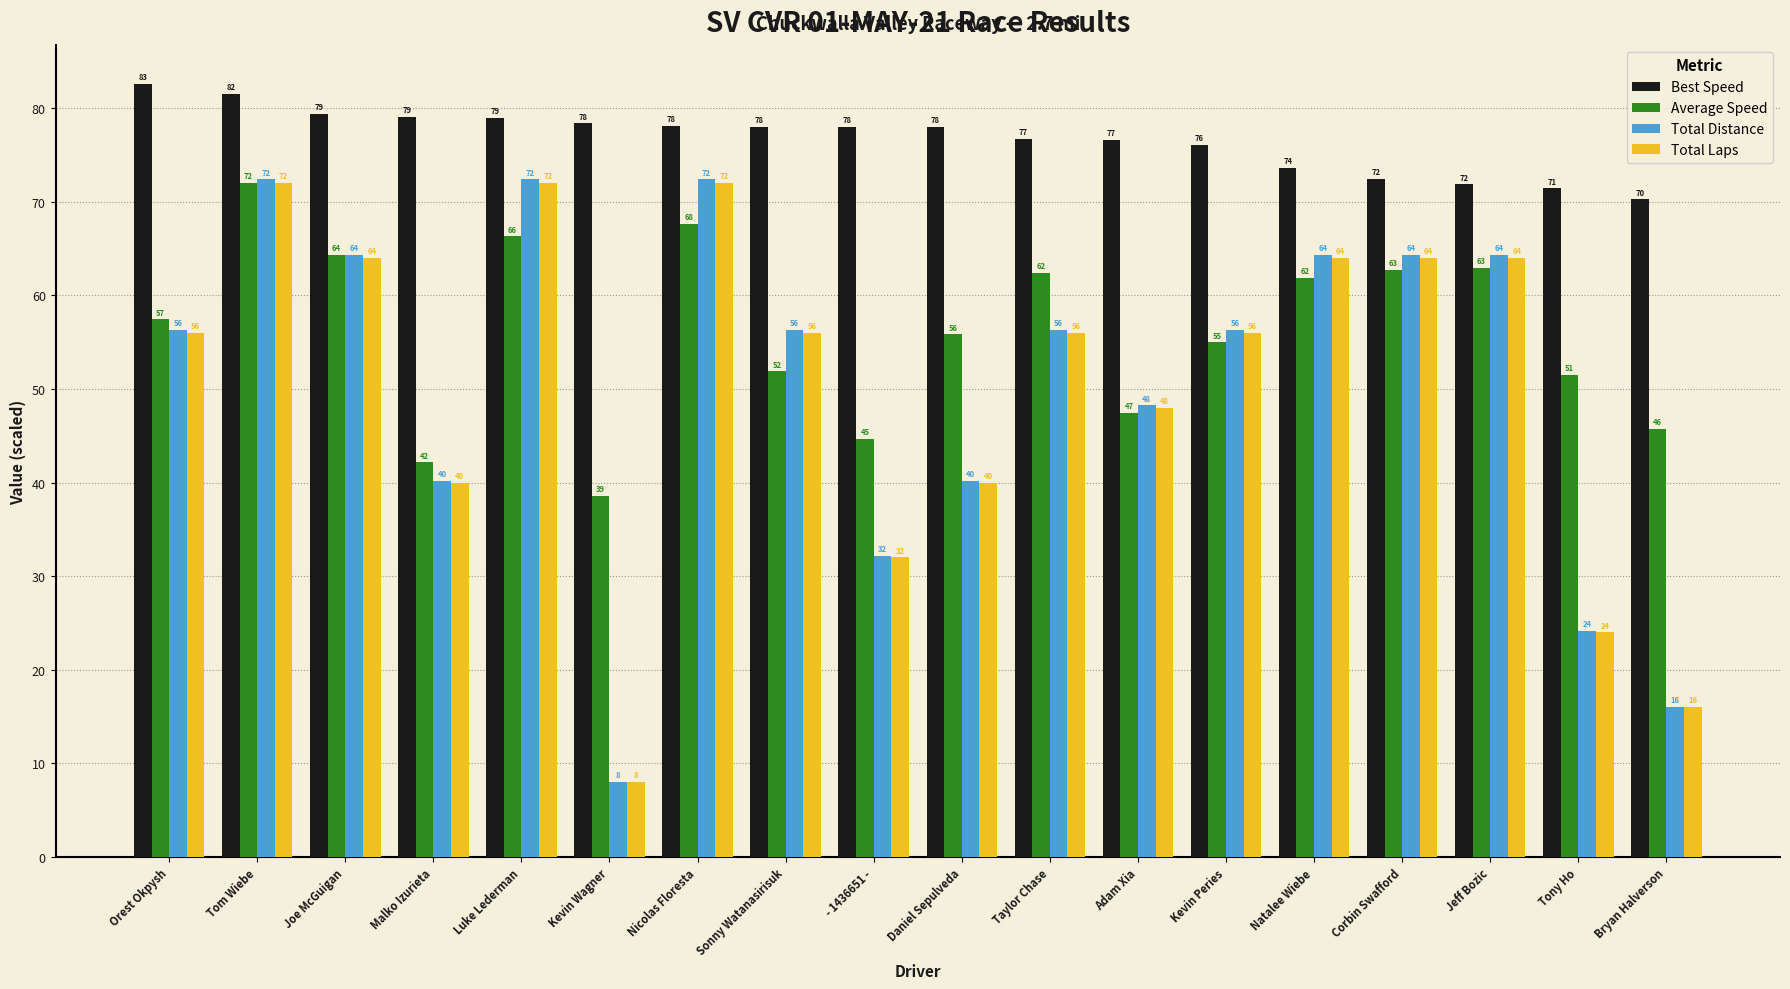

Which category has the highest value in the Best Speed series?

Orest Okpysh